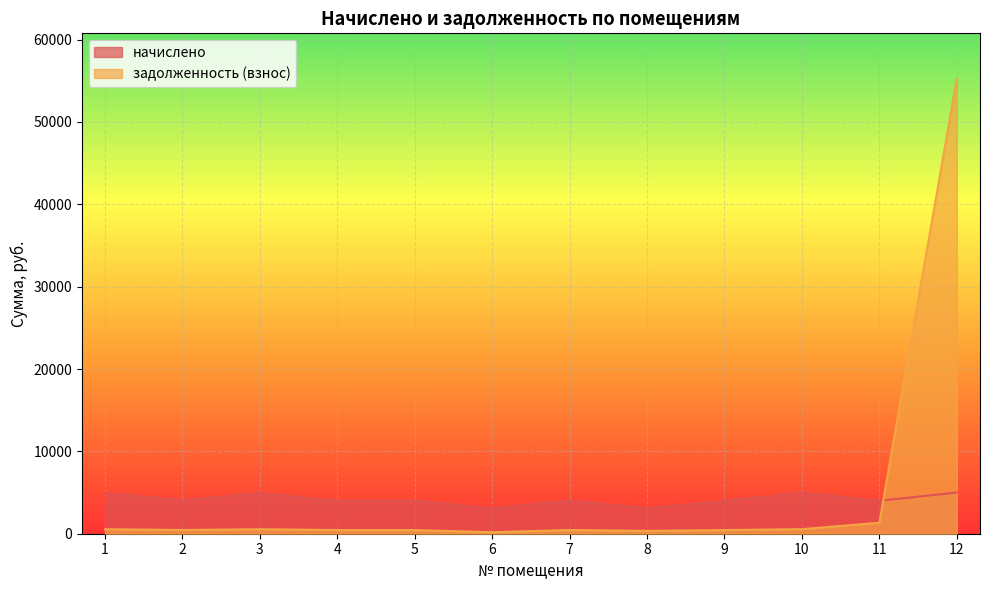

At which category does начислено reach its first local peak?

3